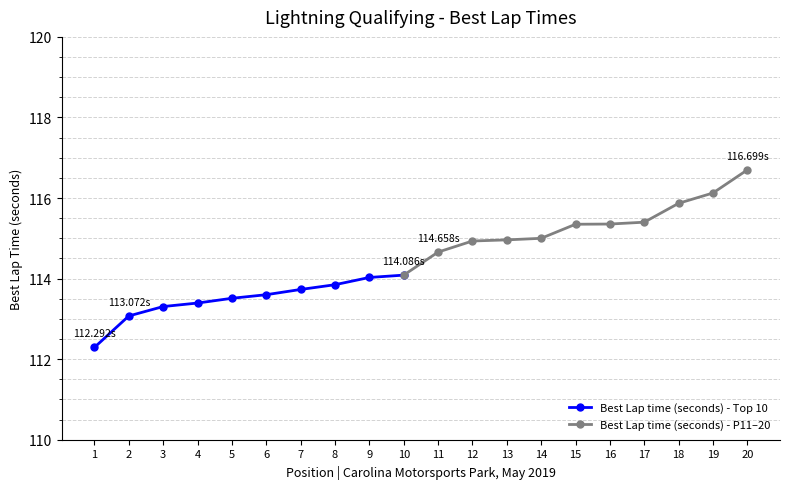

True or false: the data has more than 1 interior local peaks.

False